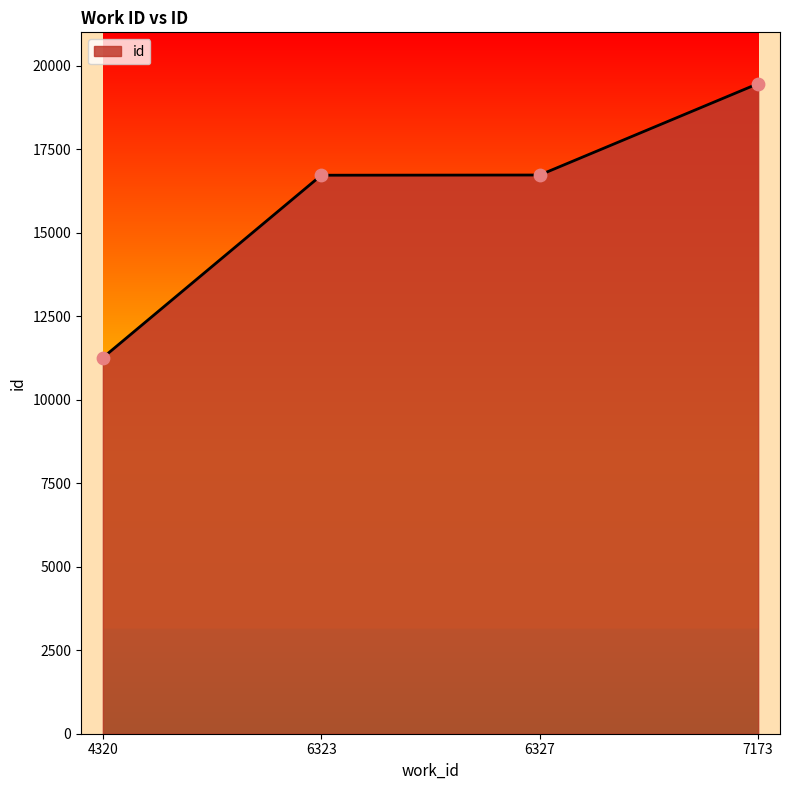

What is the change in value from 4320 to 6327?

+5469